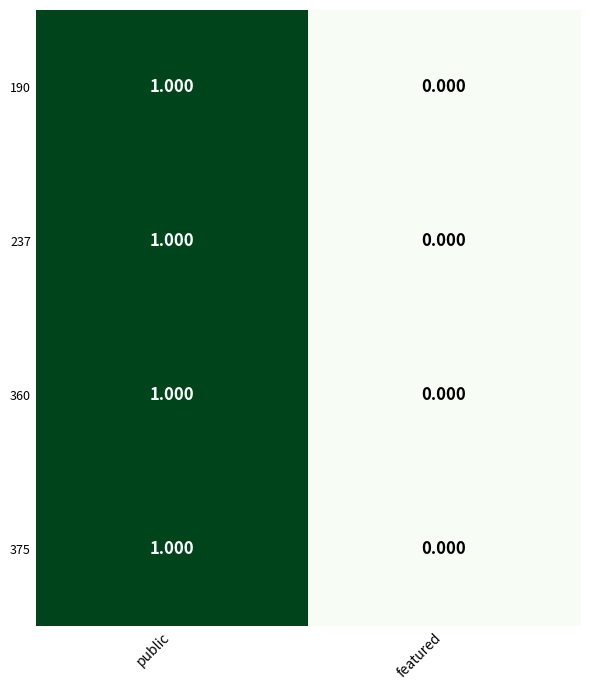

Which category has the lowest value across all series?

featured